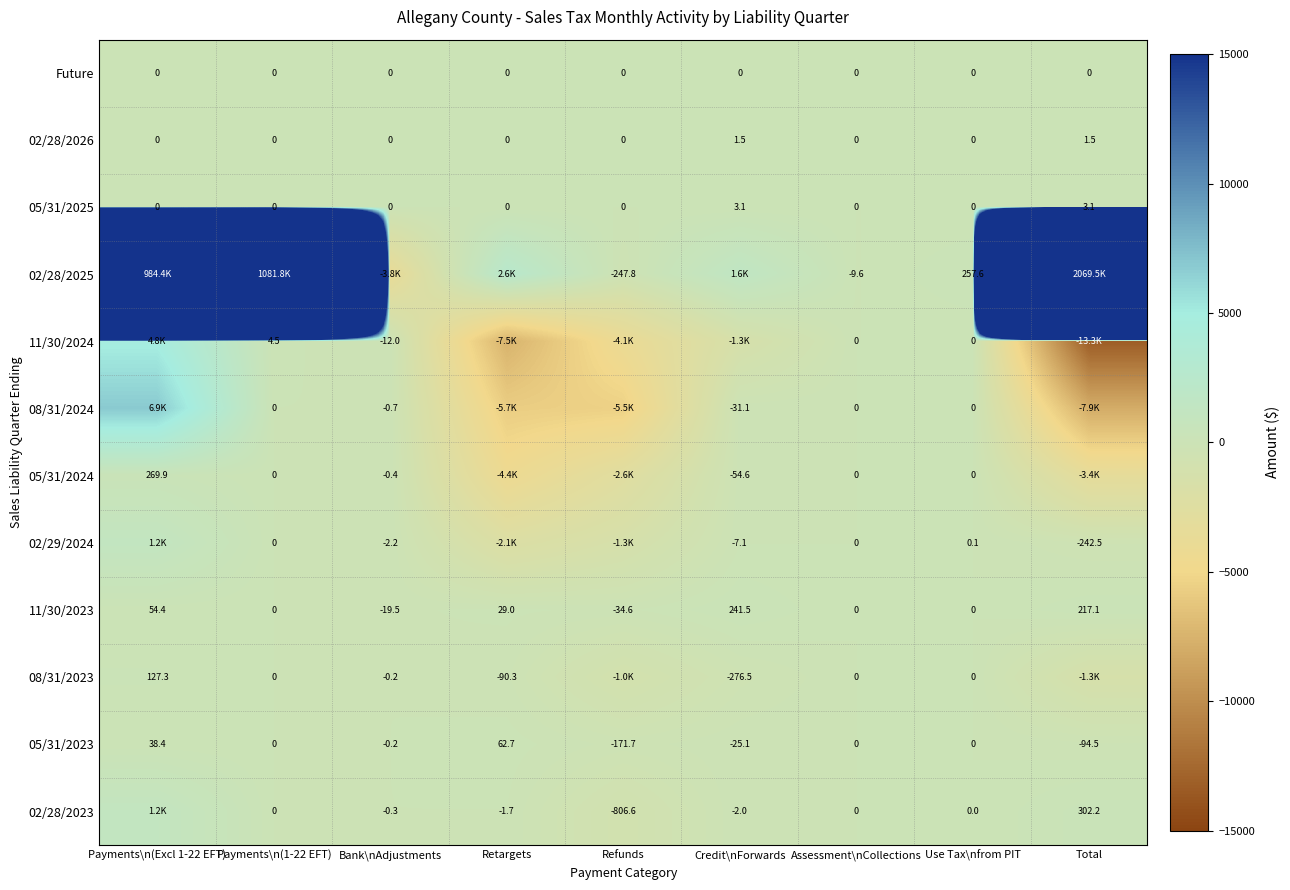

How many data points does each series have?

9